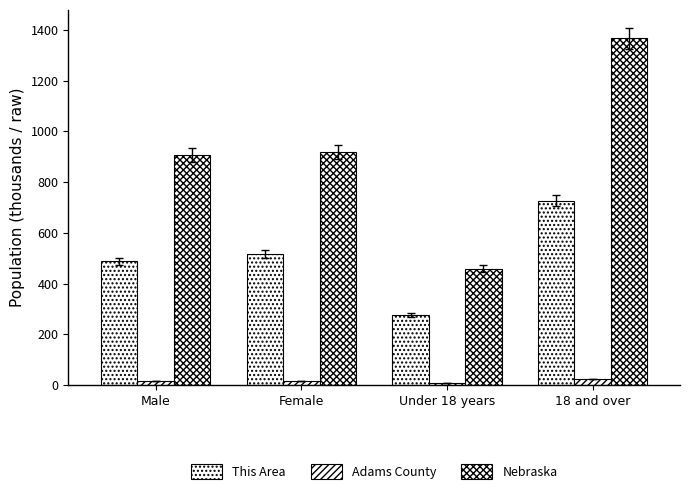

Rank the categories by Nebraska value from lowest to highest.

Under 18 years, Male, Female, 18 and over